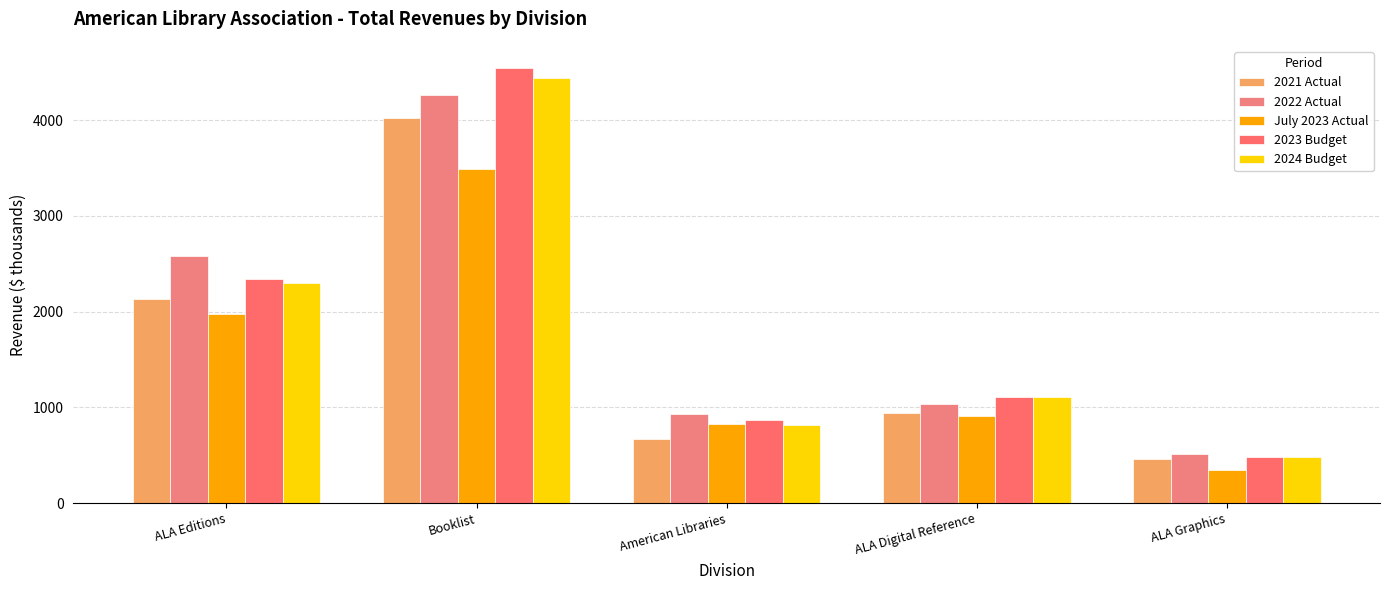

Which has a higher value, ALA Editions or ALA Digital Reference?

ALA Editions